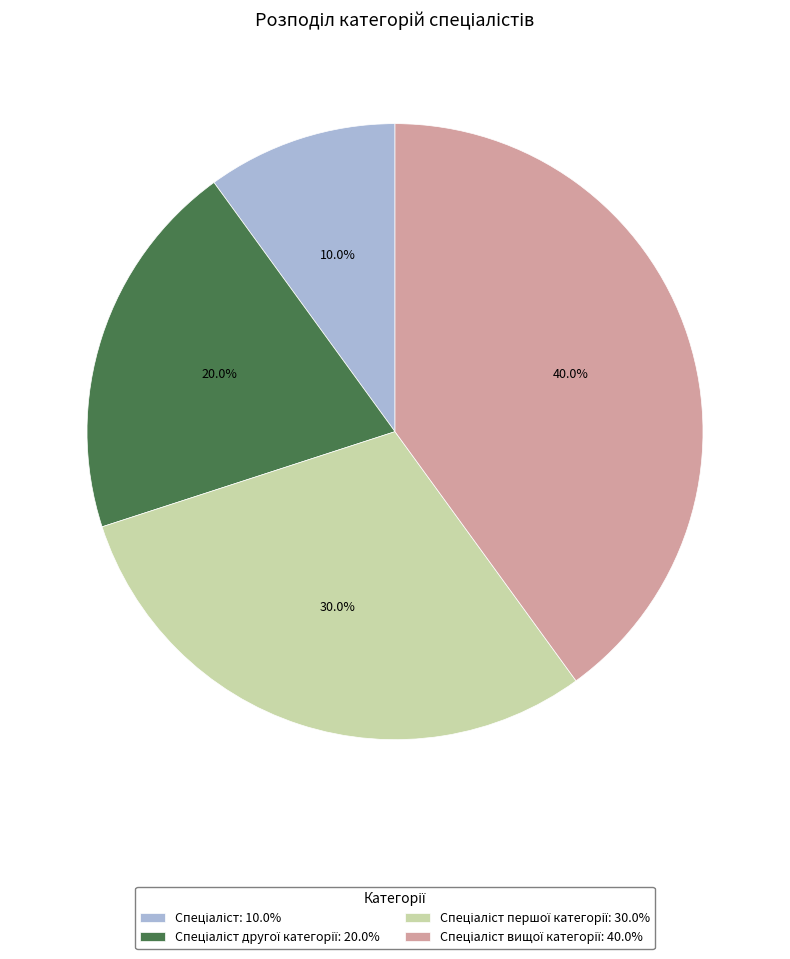

Is there a majority slice in this chart?

No